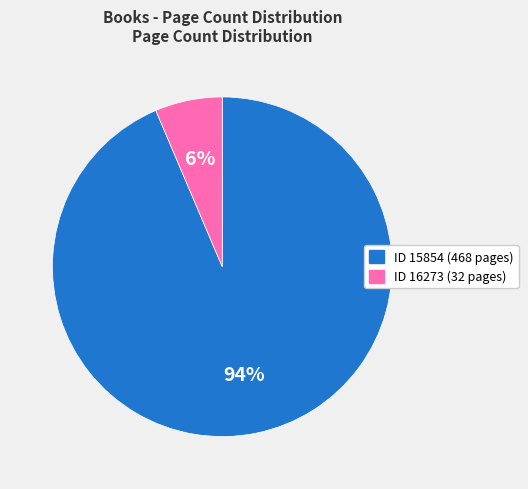

To the nearest percent, what is the average slice percentage?

50%